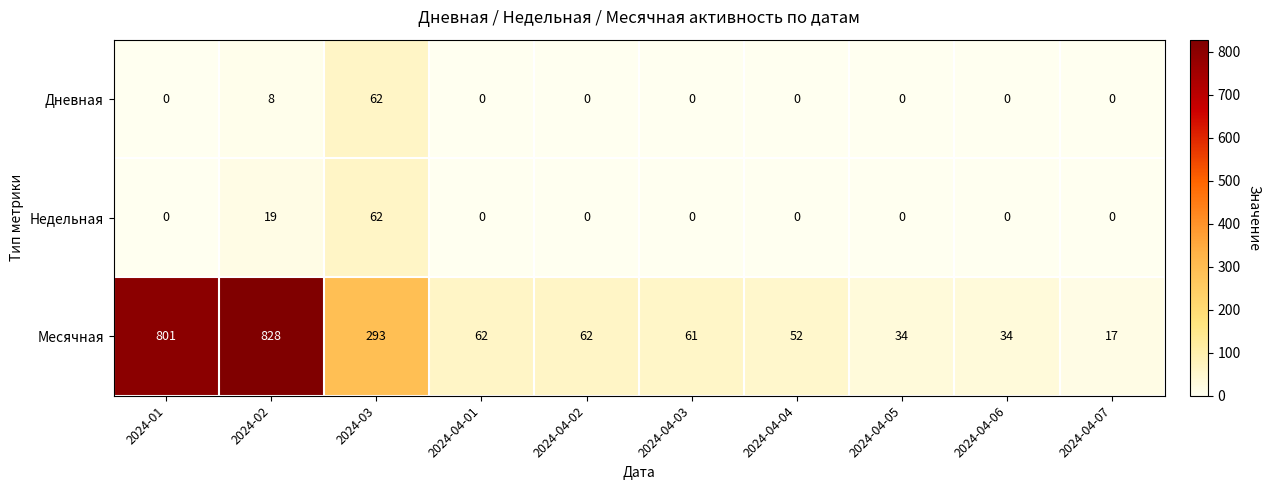

Which series has the largest total across all categories?

Месячная